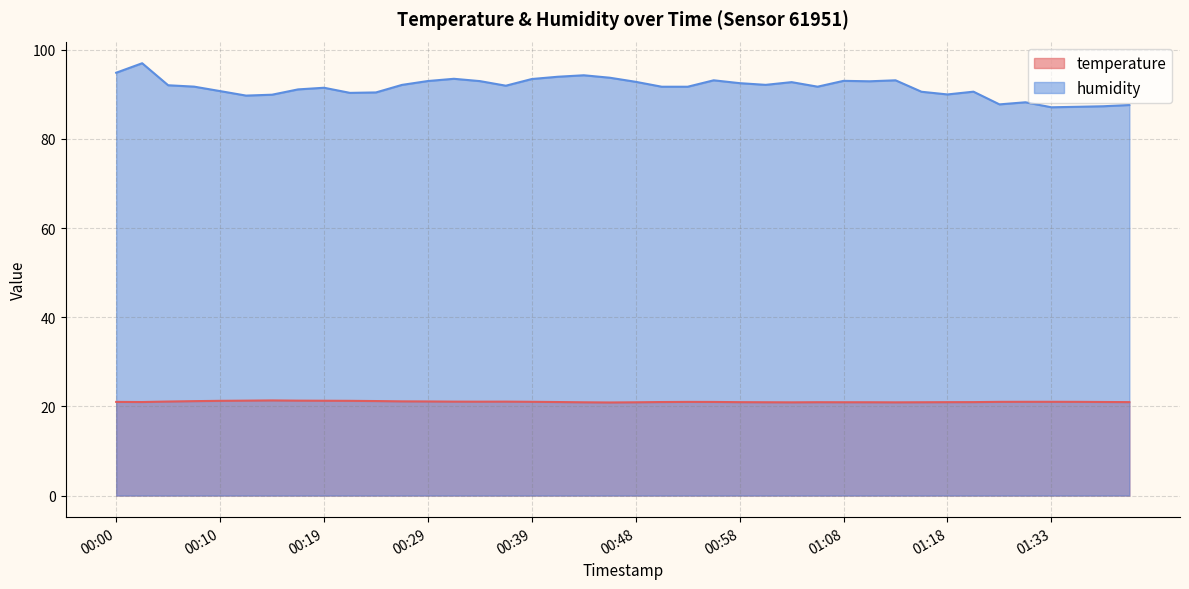

What is the lowest value of the temperature series?

20.9